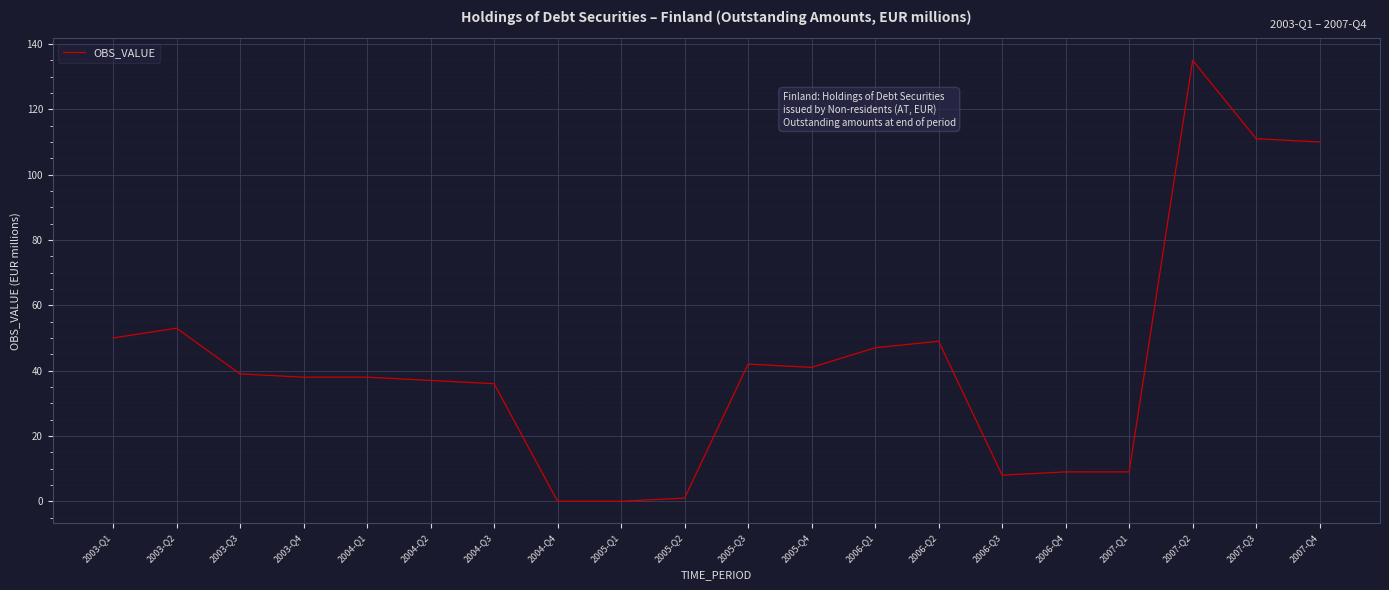

Where is the first local maximum?

2003-Q2